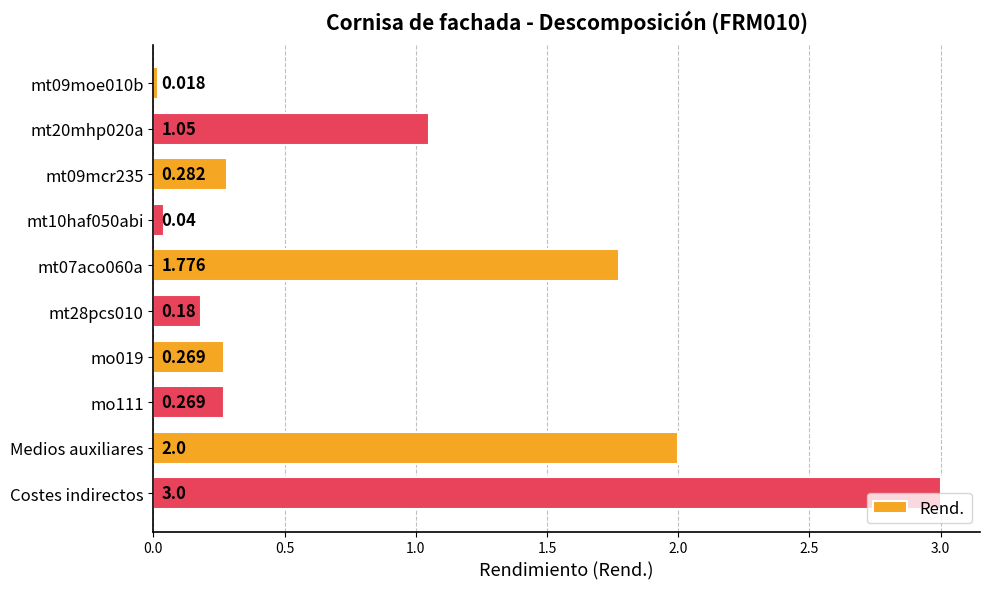

Which category has the highest value across all series?

Costes indirectos